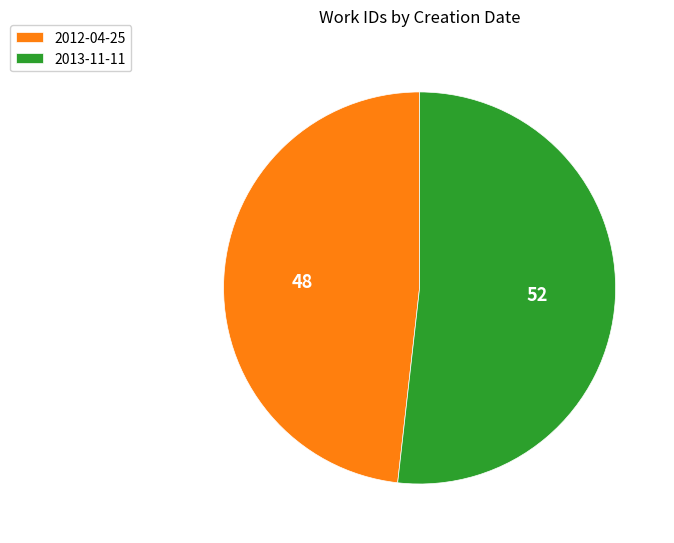

Does 2013-11-11 represent more than half of the total?

Yes